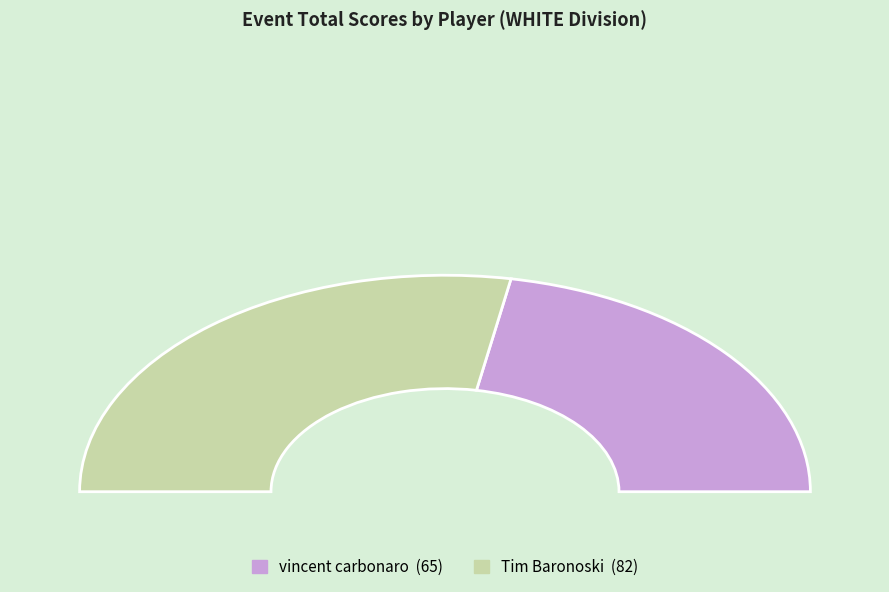

True or false: vincent carbonaro accounts for 44% of the total.

True